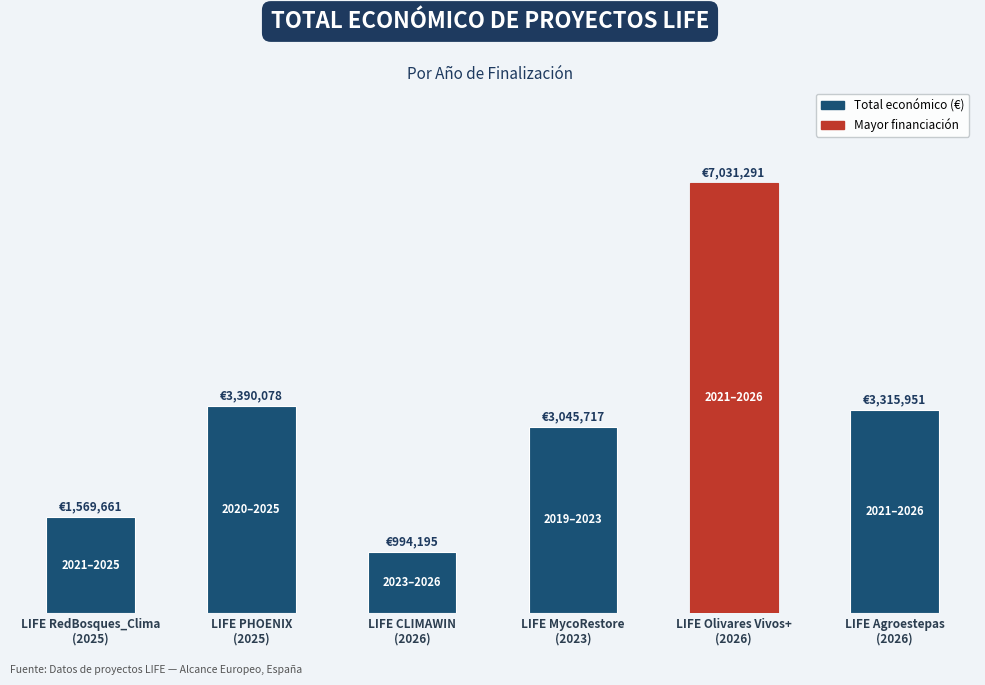

Are the bars grouped side by side (vs. stacked)?

No